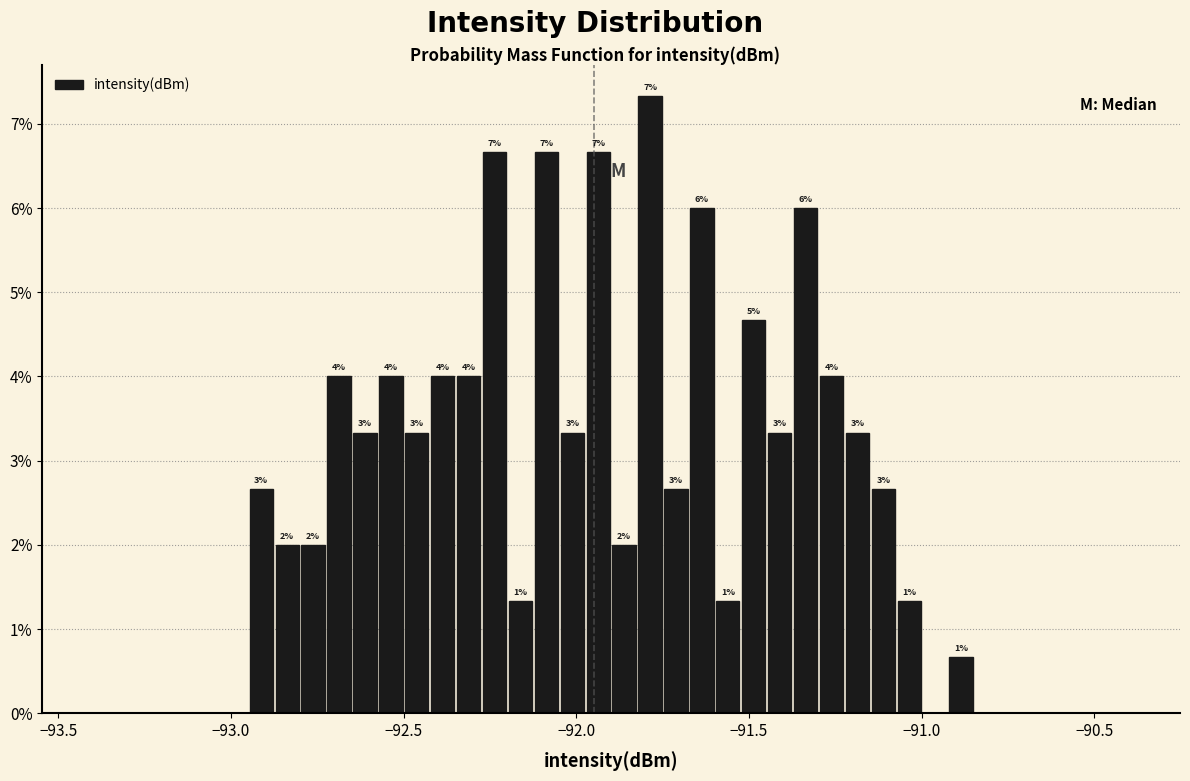

Around what value on the x-axis is the tallest bar? Give the approximate position of its centre, as read against the axis.

-91.80